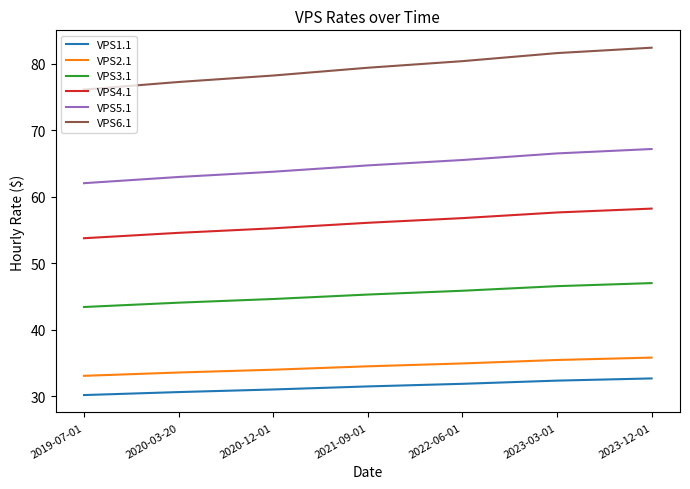

List the labels in order of VPS6.1 value, smallest first.

2019-07-01, 2020-03-20, 2020-12-01, 2021-09-01, 2022-06-01, 2023-03-01, 2023-12-01